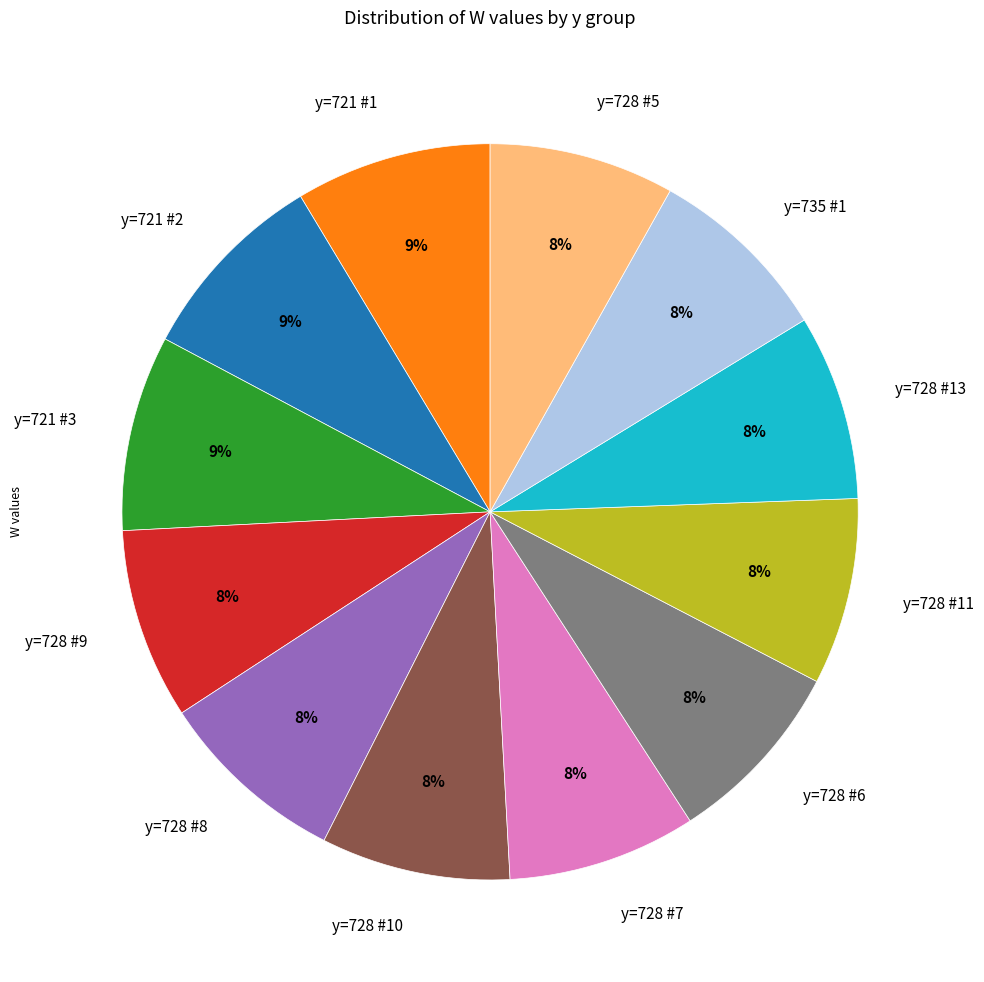

Combined, do y=721 #3 and y=728 #5 account for over 50%?

No